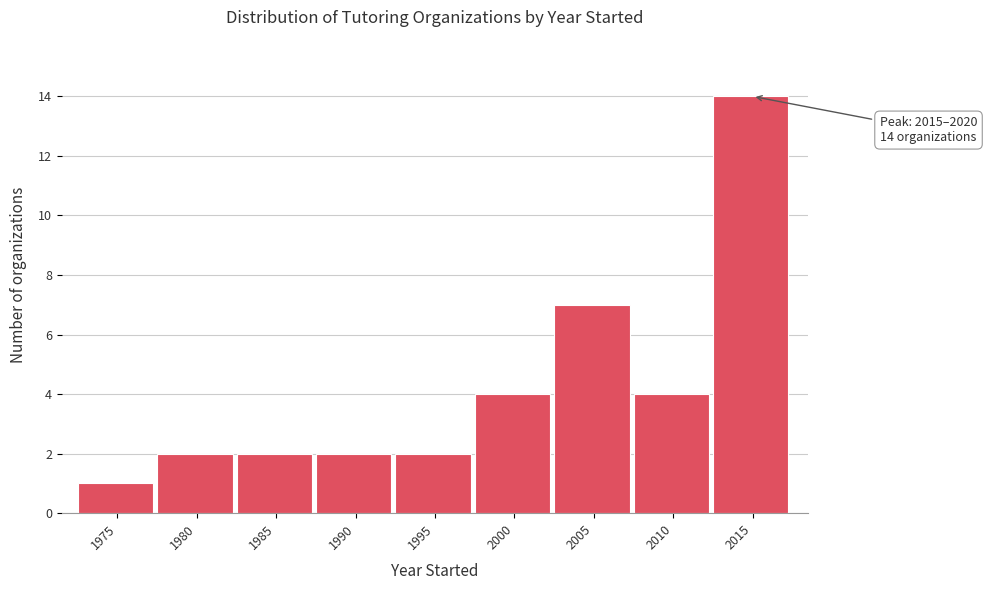

Reading left to right, list all the values displayed in this chart.

1	2	2	2	2	4	7	4	14